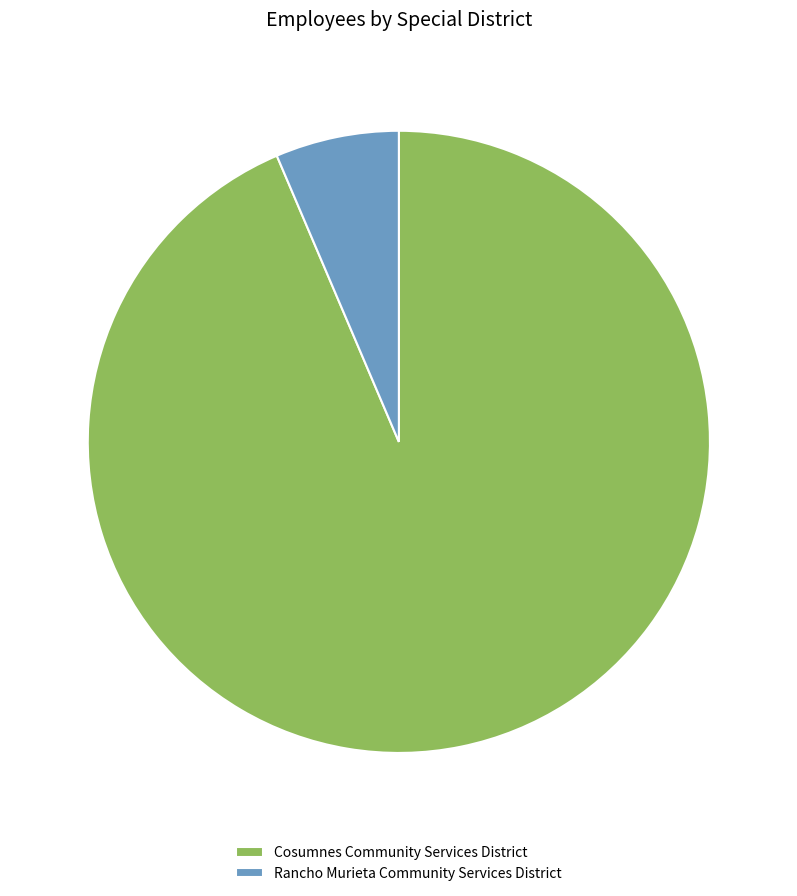

Which slice represents more than half of the pie?

Cosumnes Community Services District